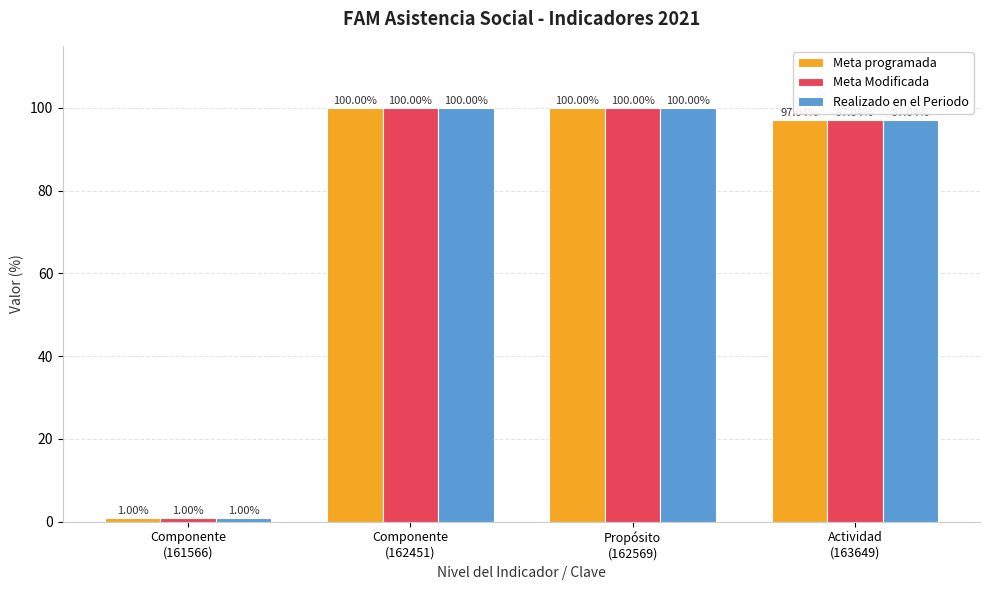

At how many categories does at least one series exceed 66?

3